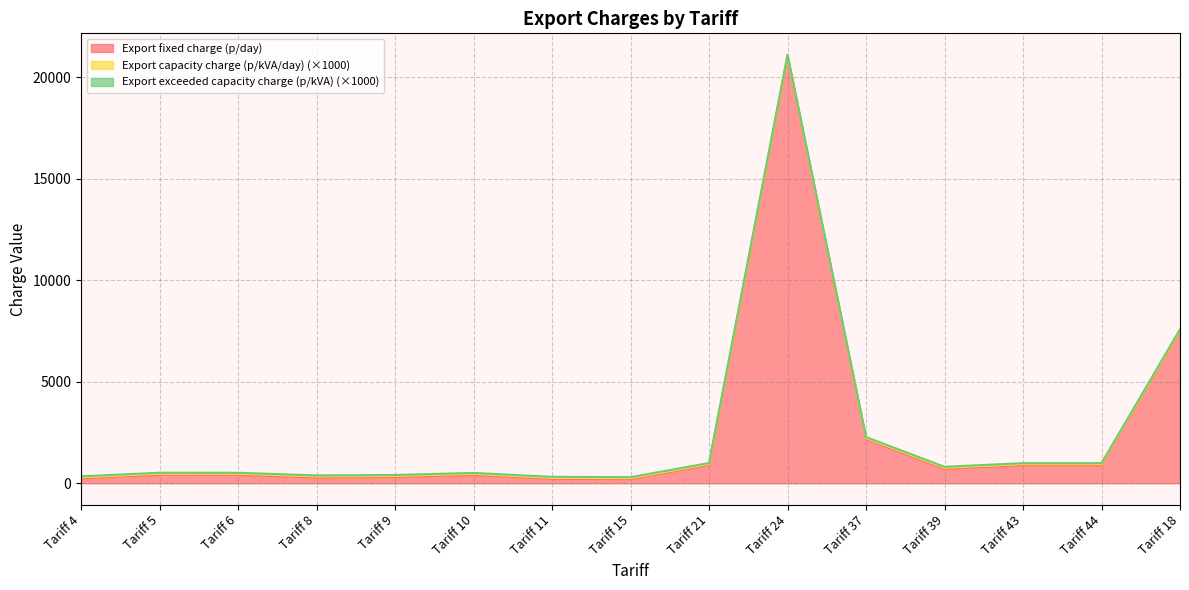

True or false: Export capacity charge (p/kVA/day) has a value of 0.1 at Tariff 37.

True